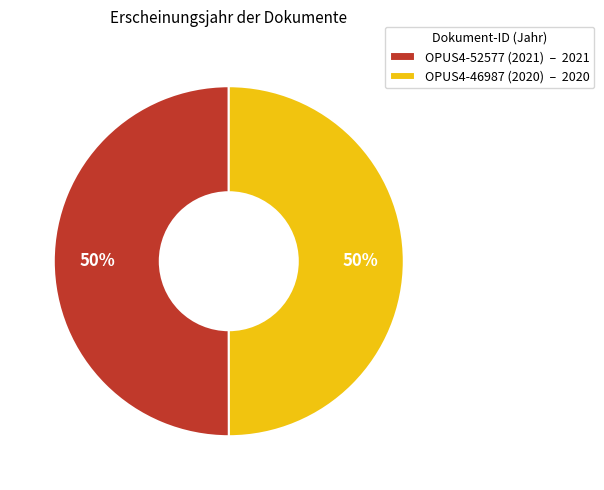

Count the number of slices in the pie.

2